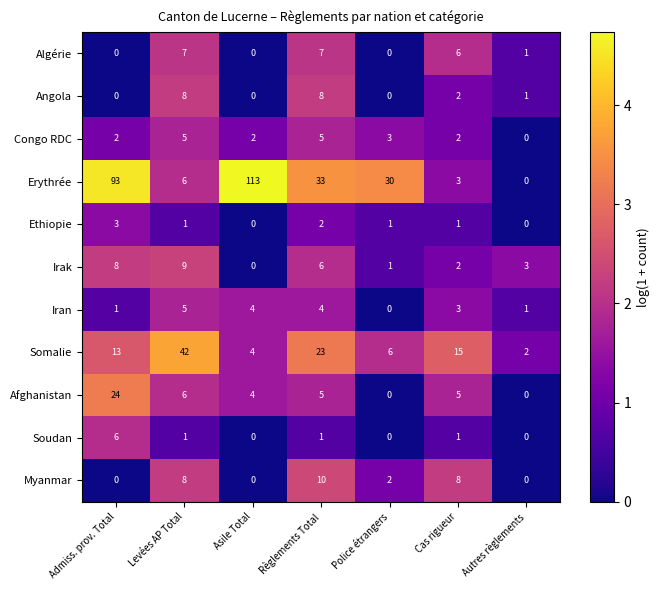

At how many categories does at least one series exceed 2?

7